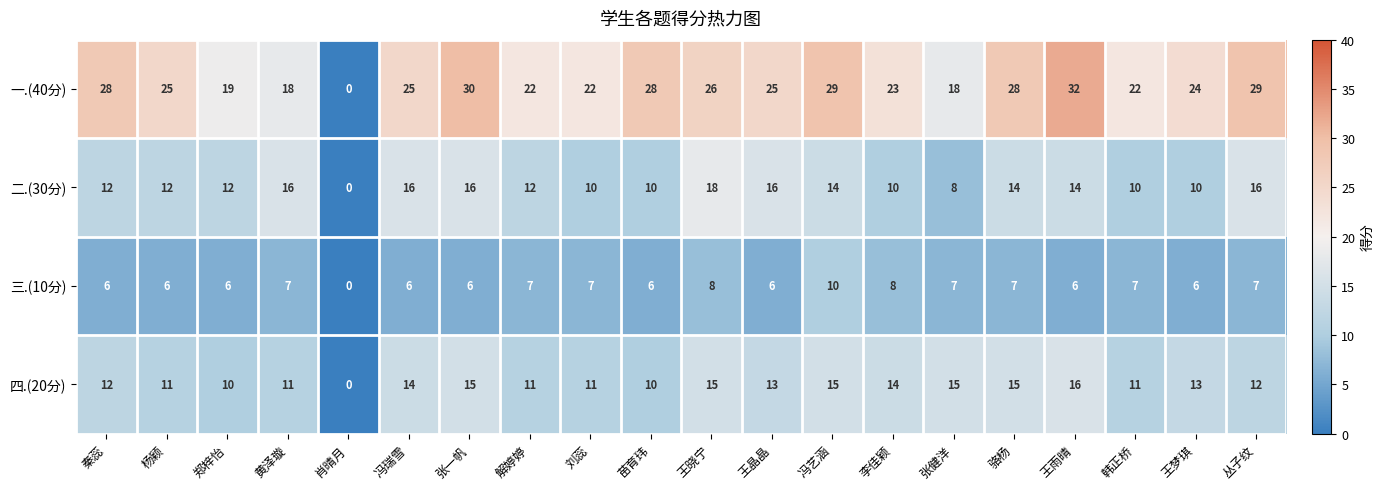

Where does the 四.(20分) series first go above 13?

冯瑞雪